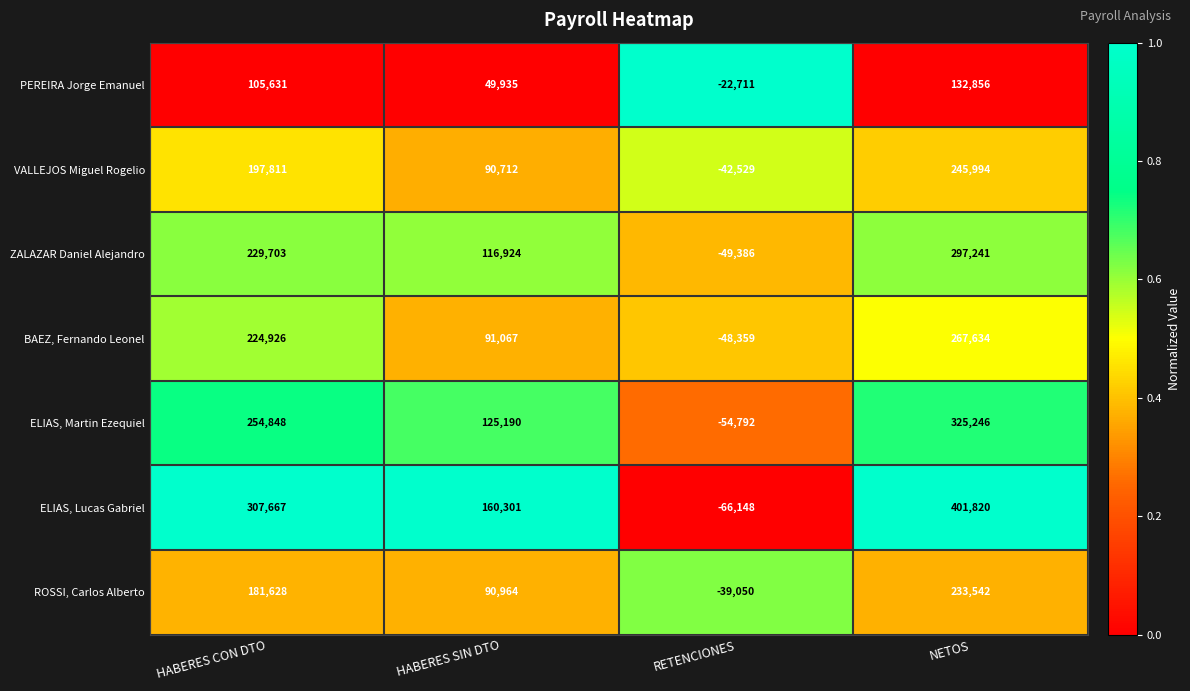

Which series has the widest spread of values?

ELIAS, Lucas Gabriel